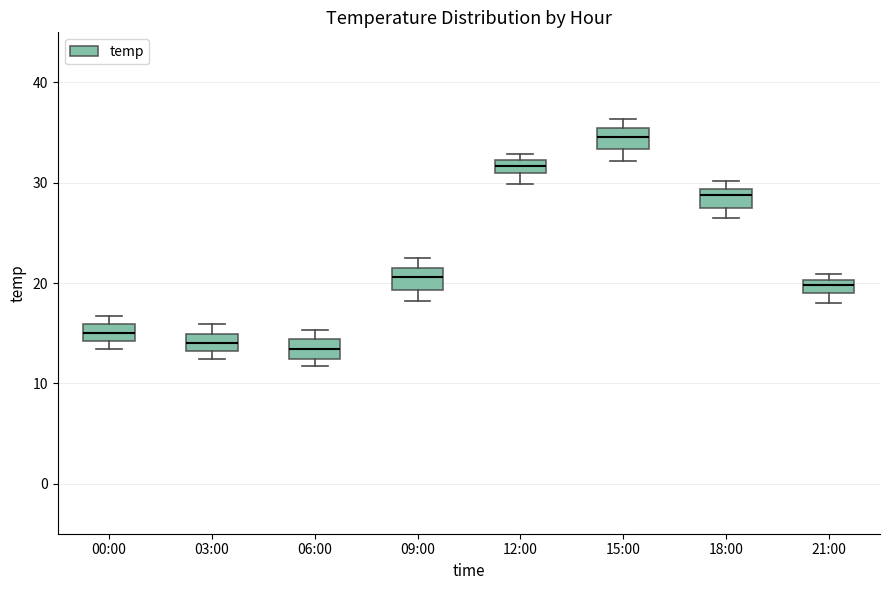

Where is the upper edge of the box for 03:00 on the y-axis? The values are not printed on the chart, so give them approximately, as read against the axis.

15